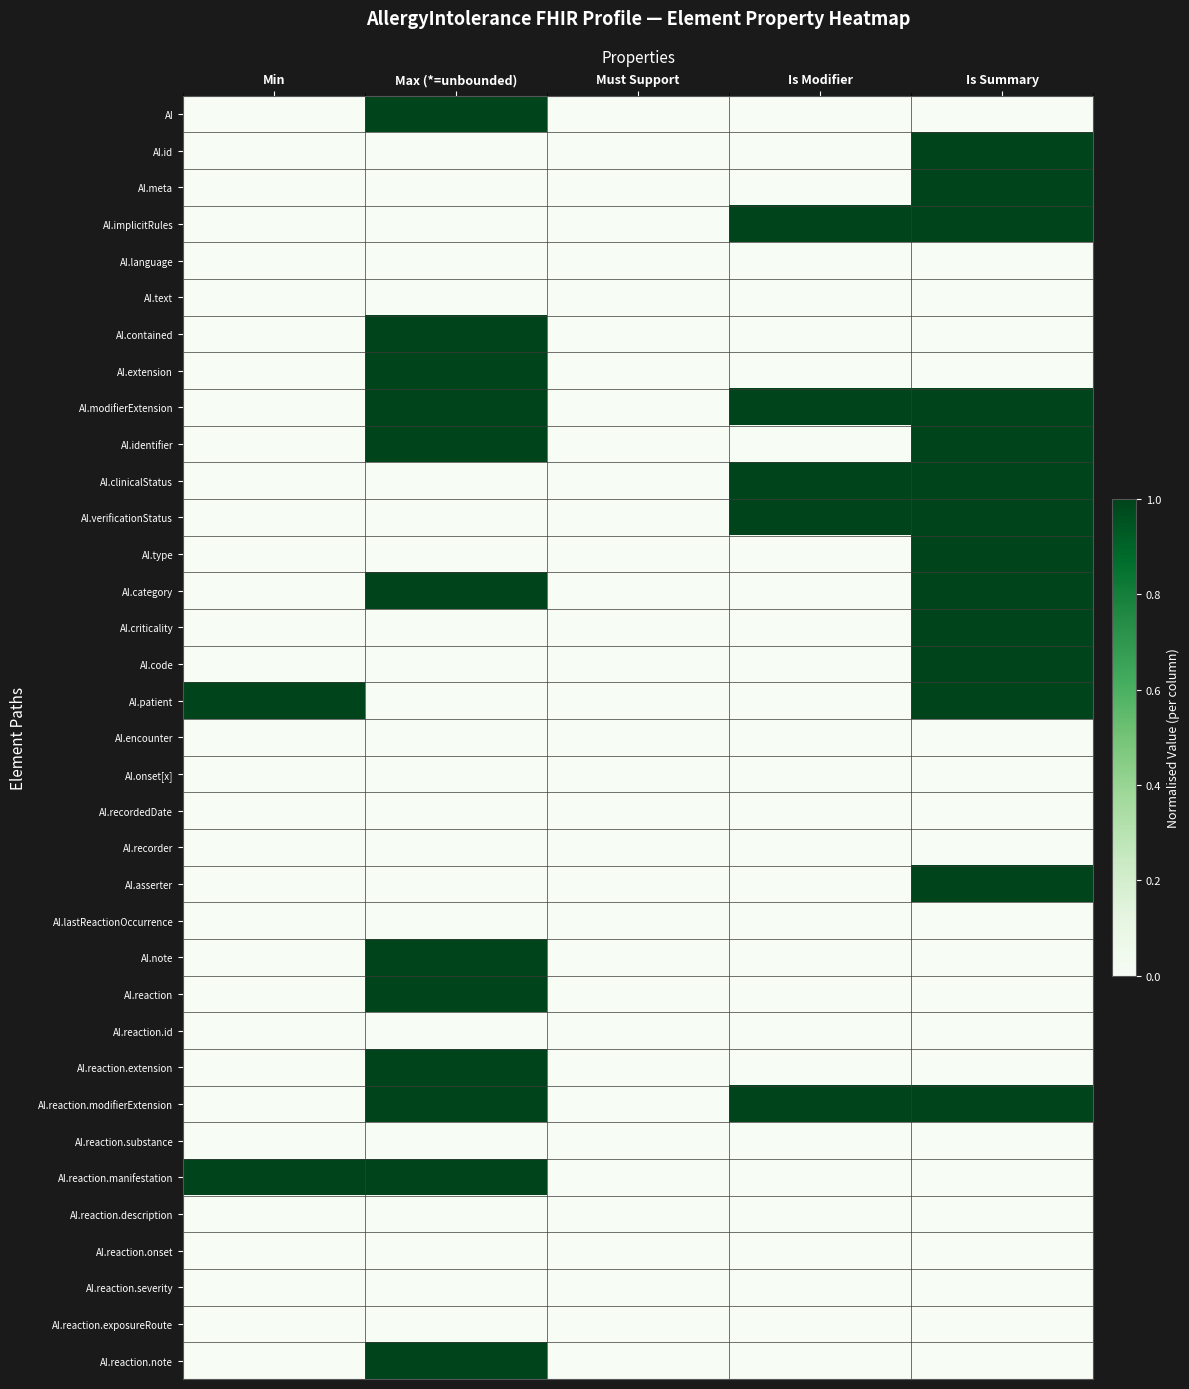

How many distinct data groups are displayed?

35